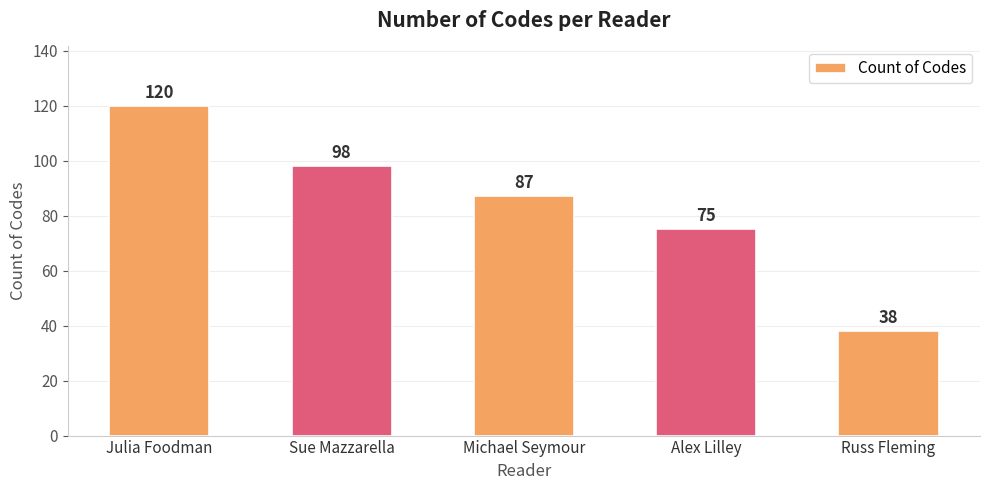

What is the smallest value displayed?

38